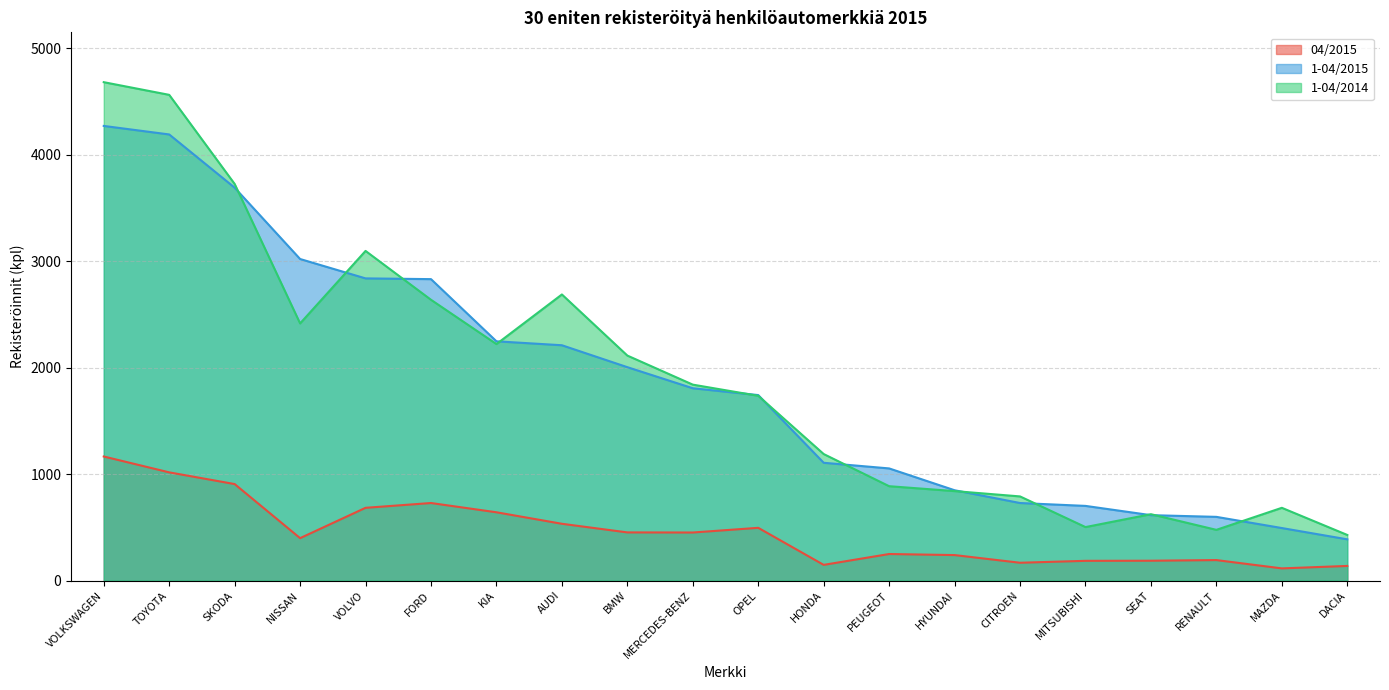

True or false: 1-04/2014 and 1-04/2015 intersect in this chart.

True